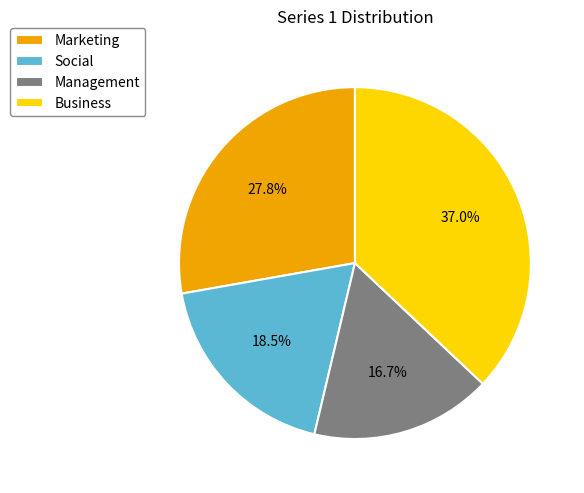

What percentage is NOT represented by Business?

63.0%